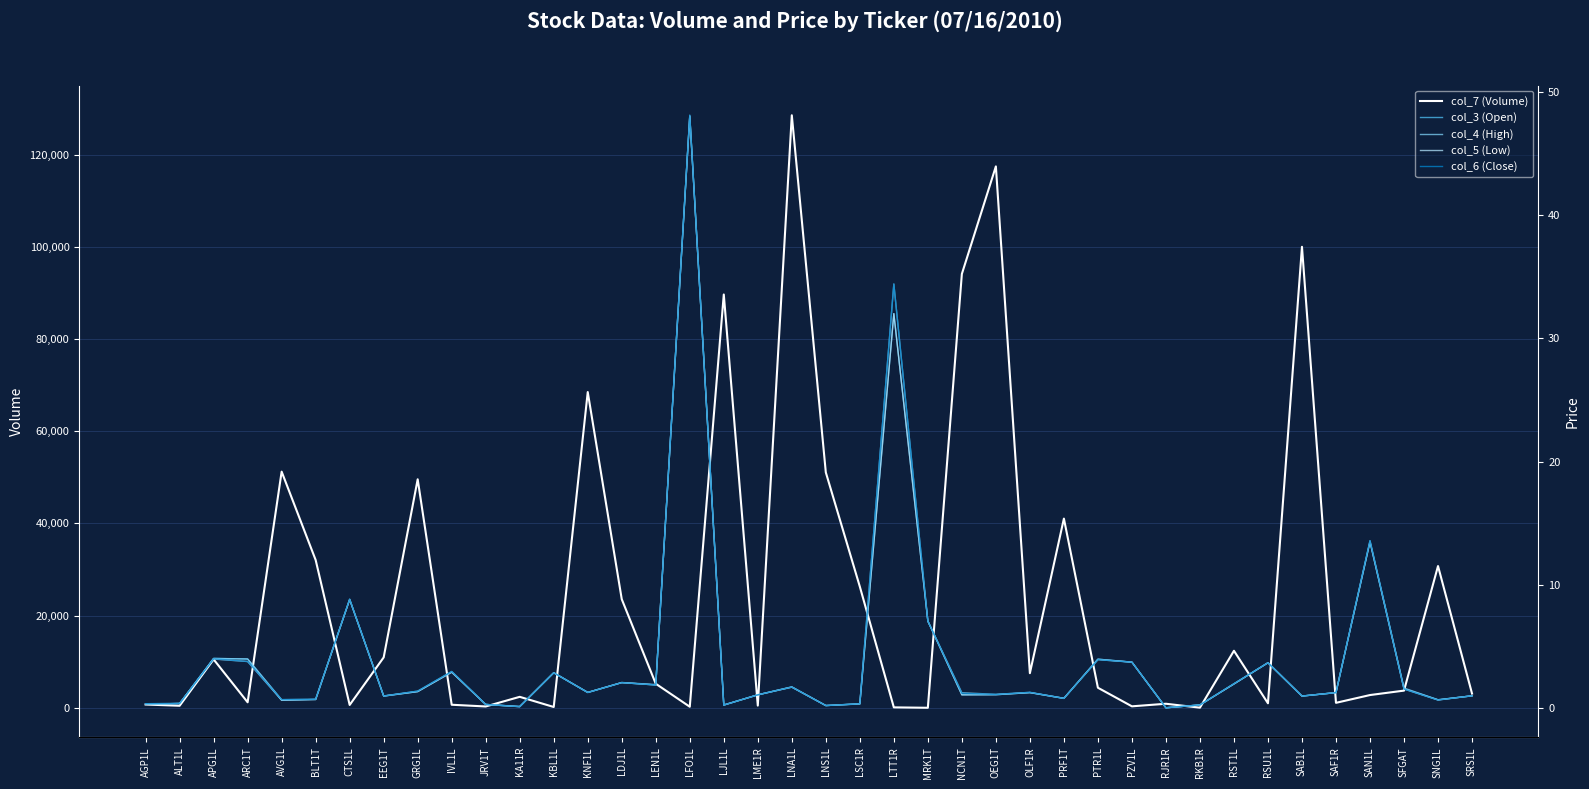

How many interior local peaks does the col_6 (Close) series have?

12